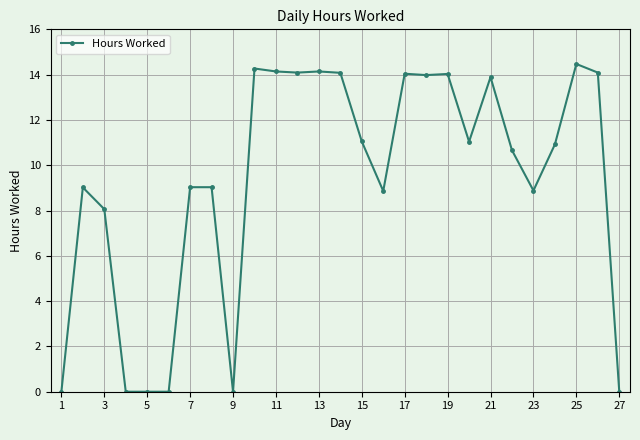

What is the value of the 18th point from the left?

14.0